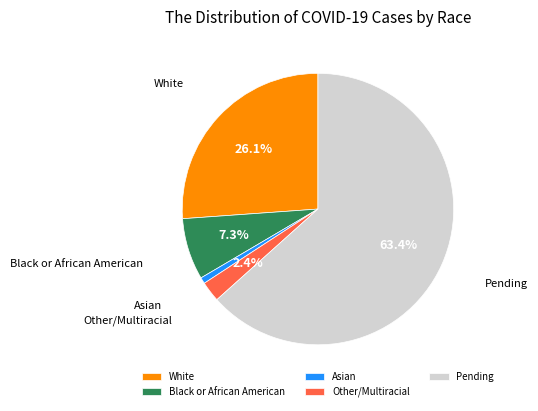

What is the largest slice in the pie chart?

Pending